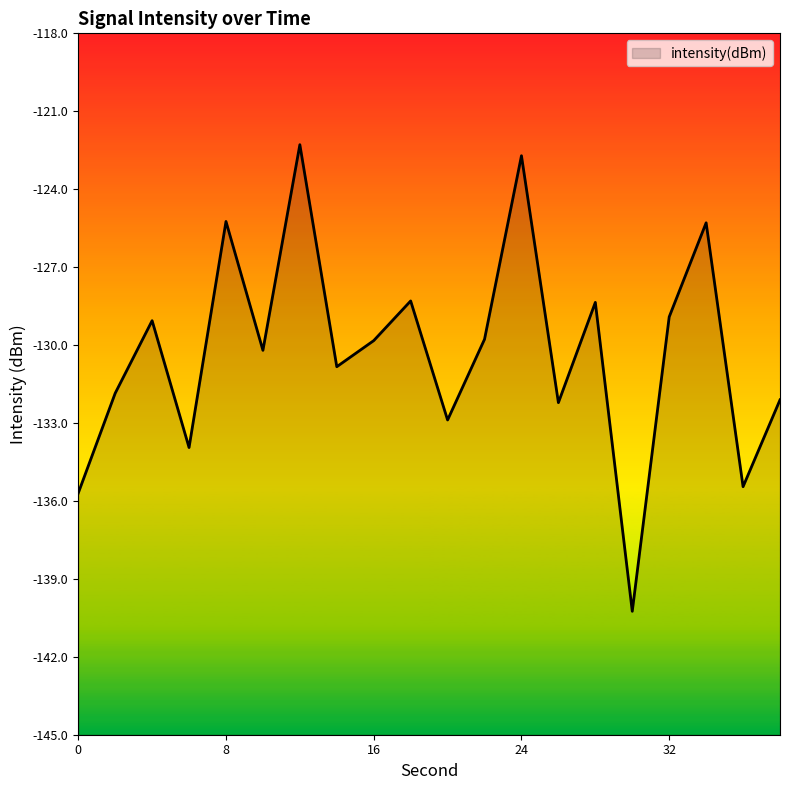

At which label is the value closest to -131?

14